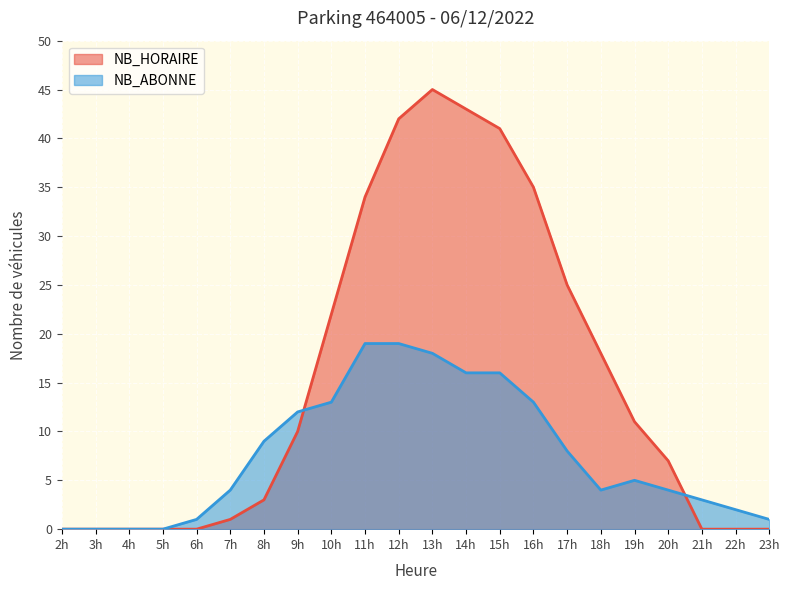

What is the sum of all NB_HORAIRE values?

337